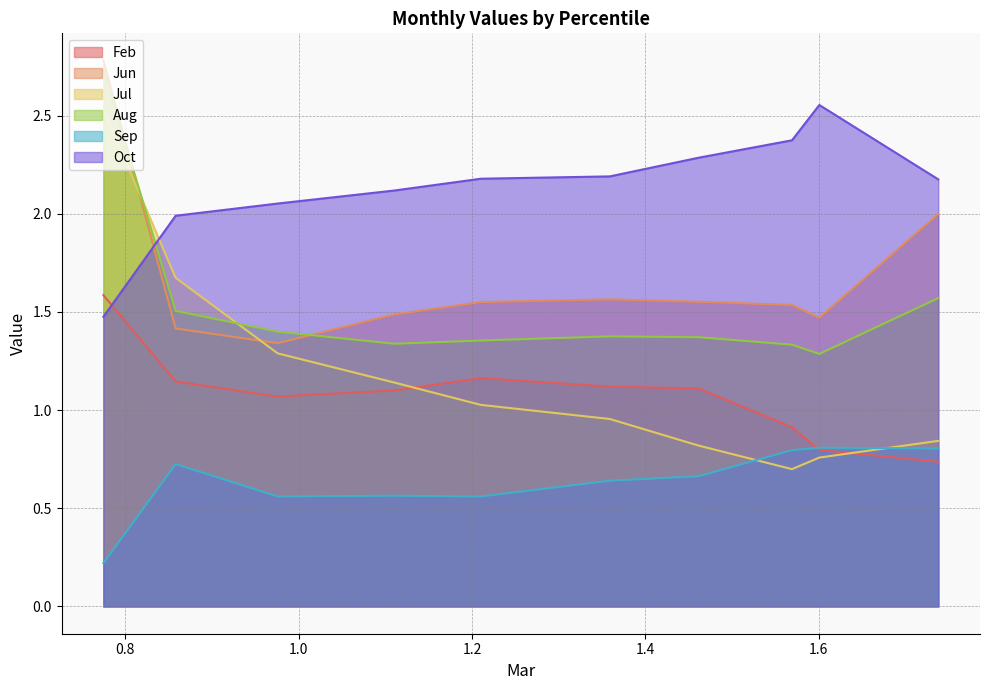

What is the difference between the second highest and second lowest values in the Jul series?

0.9